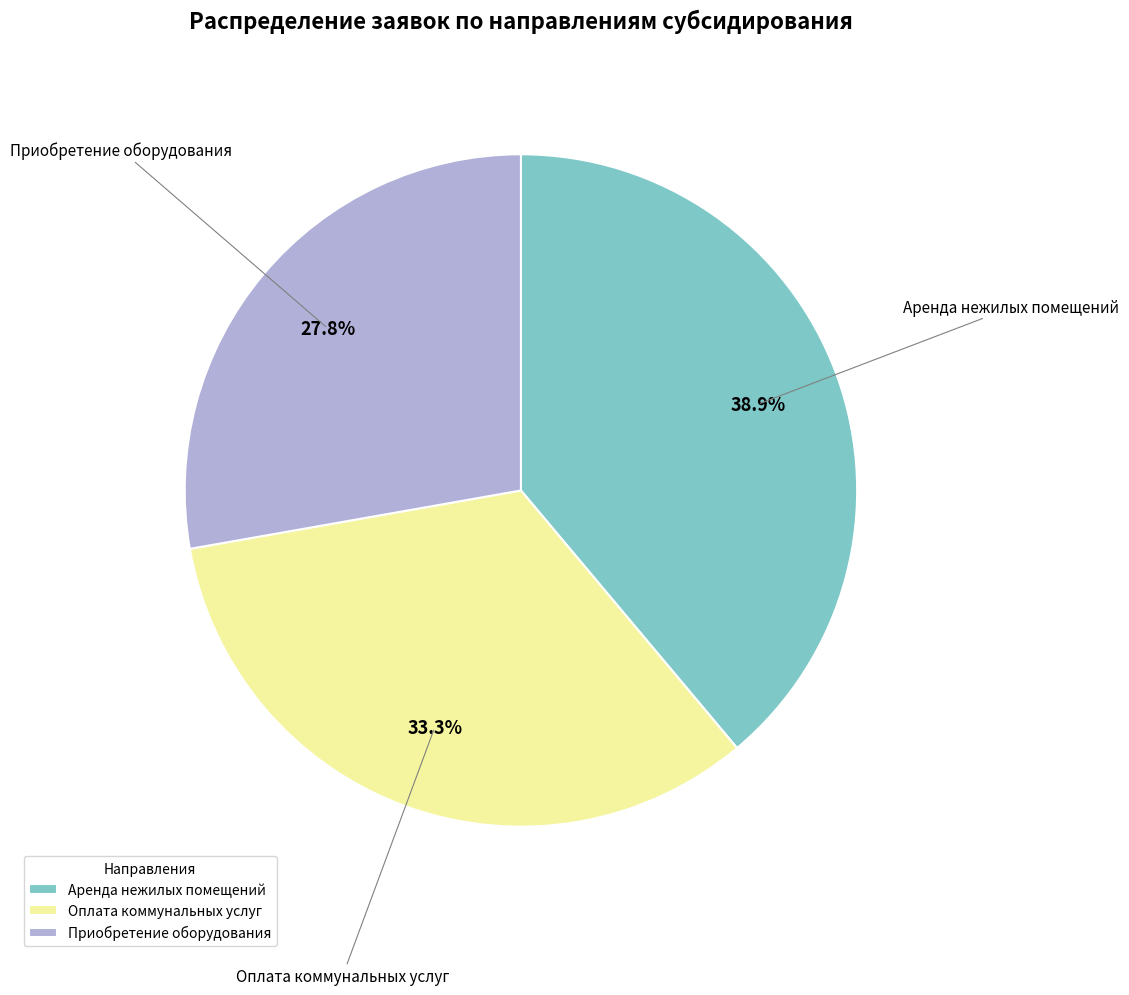

What is the total percentage of Аренда нежилых помещений and Приобретение оборудования?

66.7%